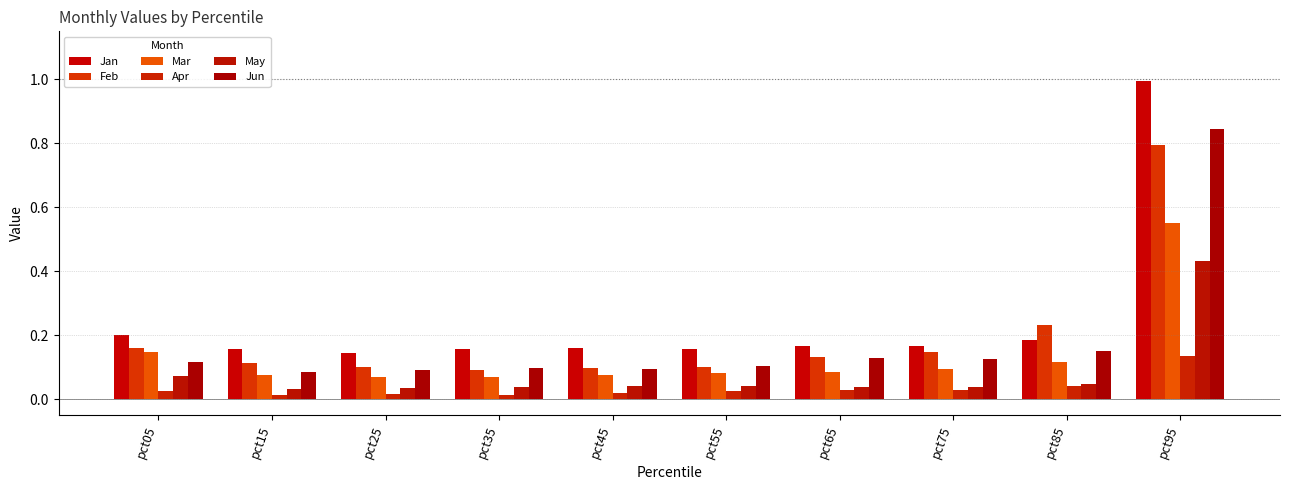

What is the difference between the maximum and minimum values in the Jun series?

0.8